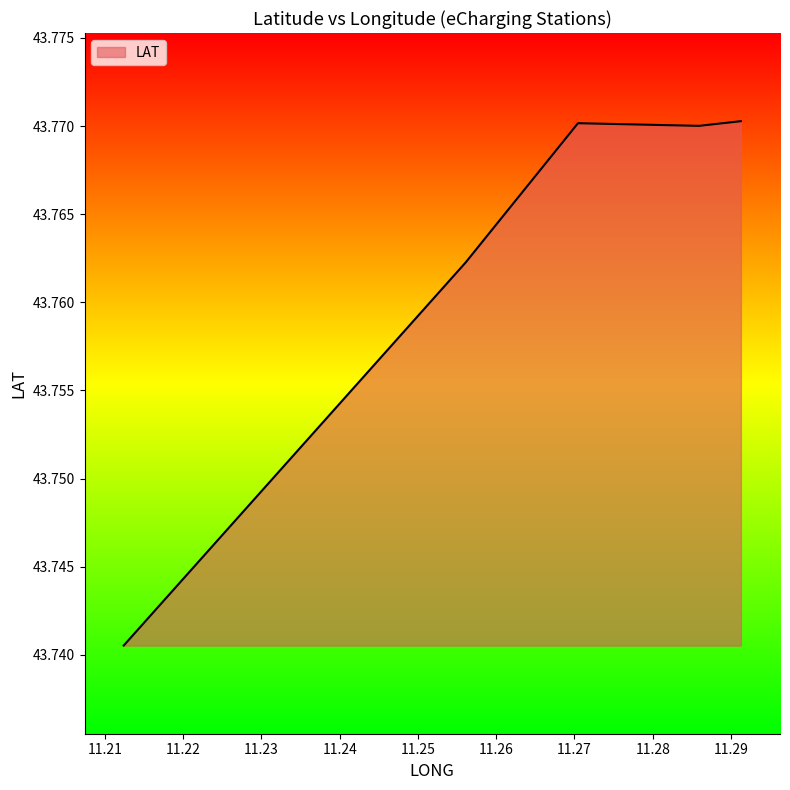

Count the number of categories in the chart.

5